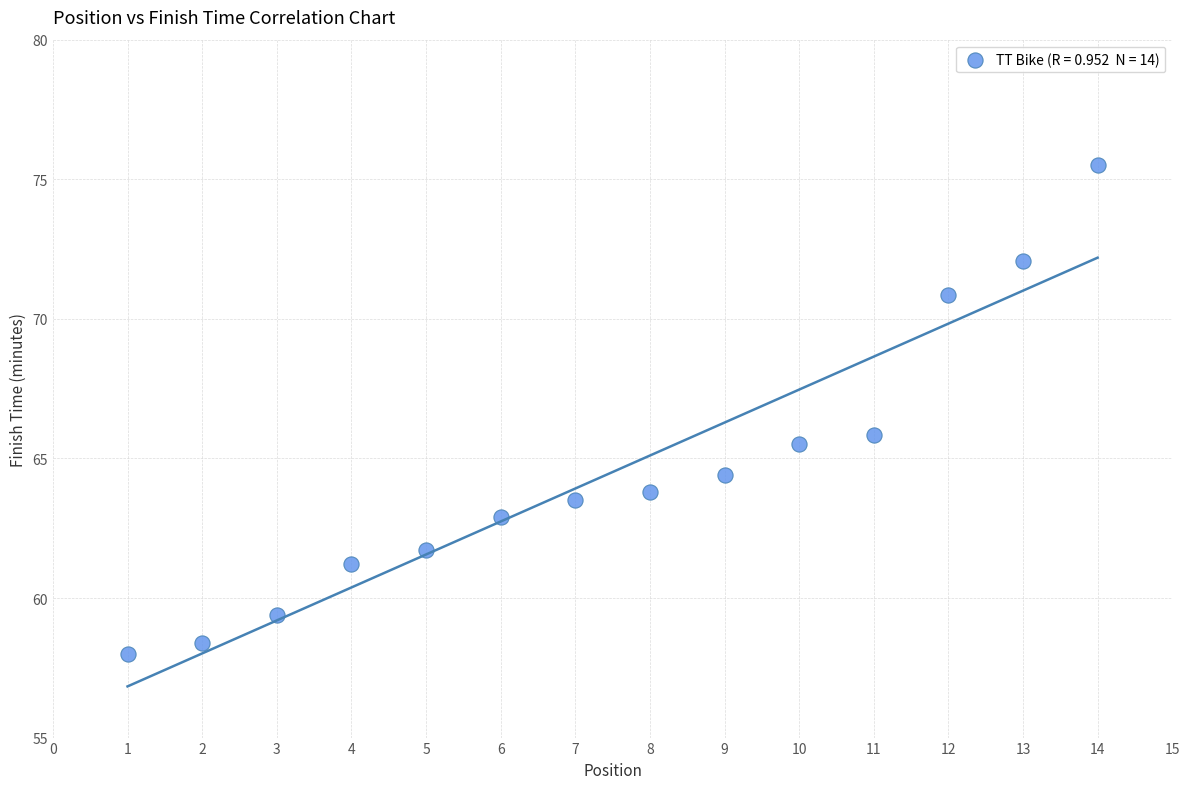

What is the range of X values (max minus min)?

13.0